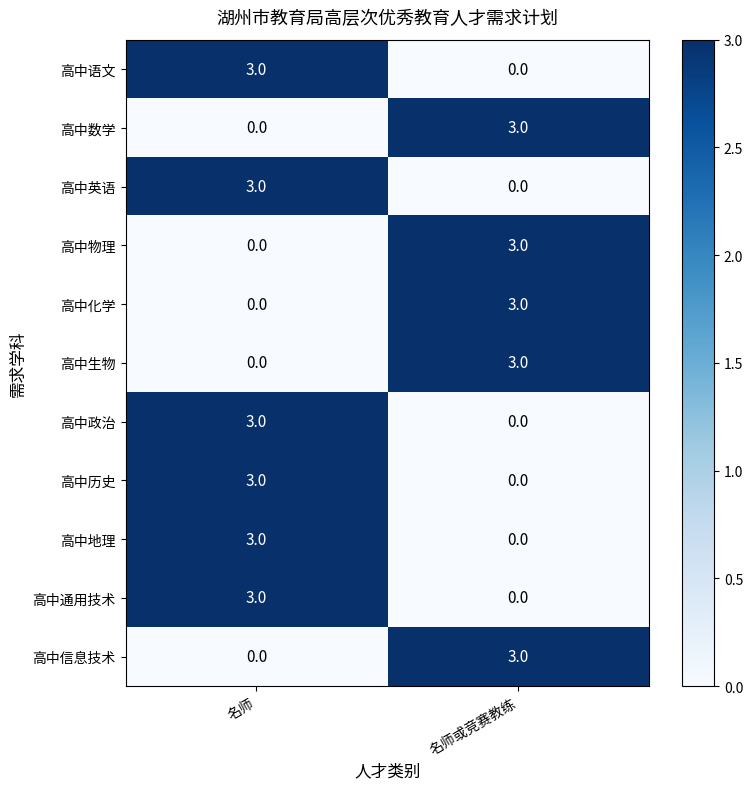

What is the difference between the maximum and minimum values in the 高中历史 series?

3